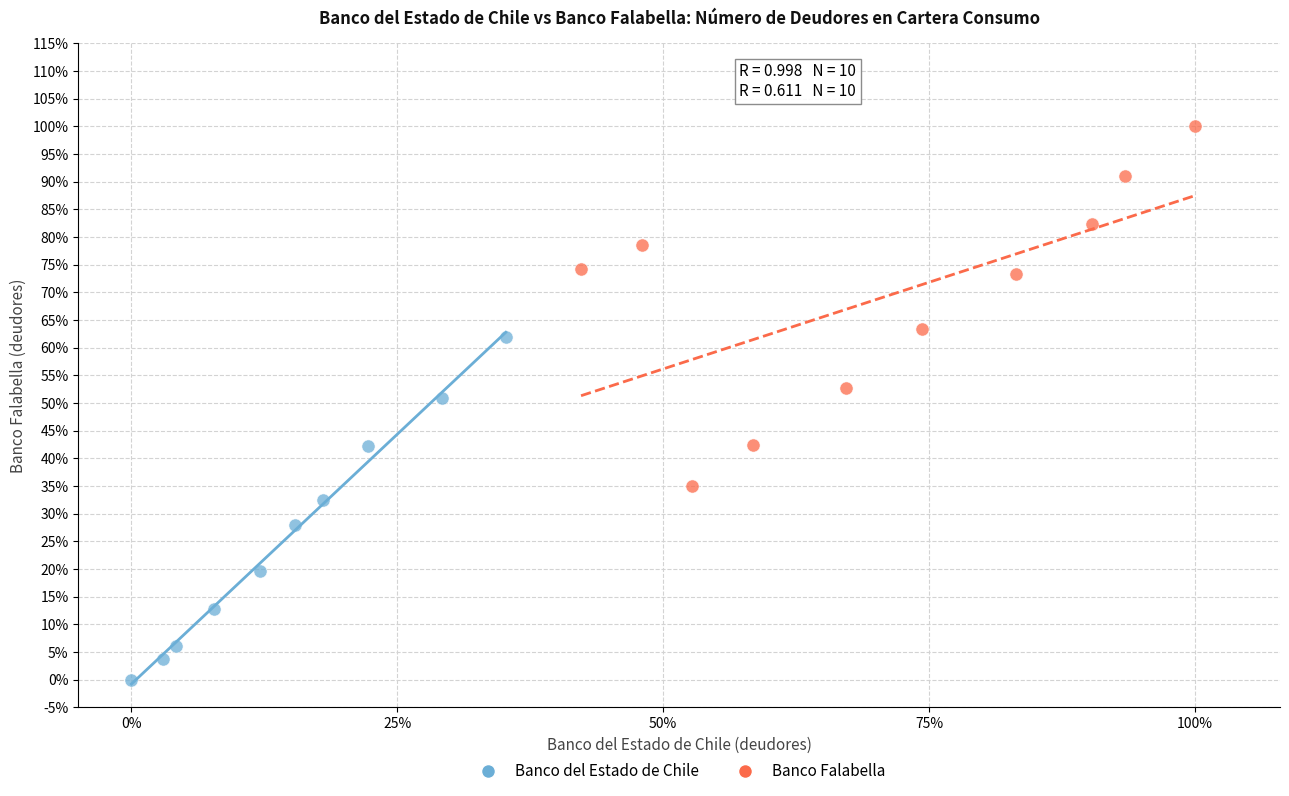

What are all the series names shown in the legend?

Banco del Estado de Chile, Banco Falabella